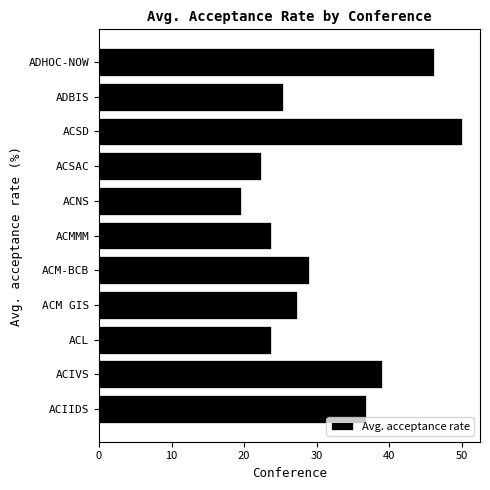

What is the difference between the values at ACMMM and ACSD?

26.3